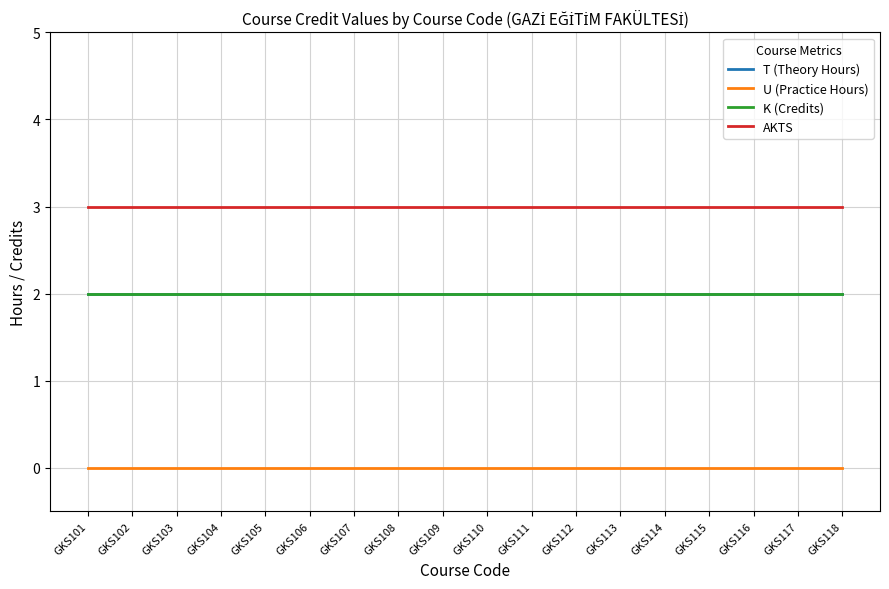

Where is AKTS nearest to the value 3?

GKS101